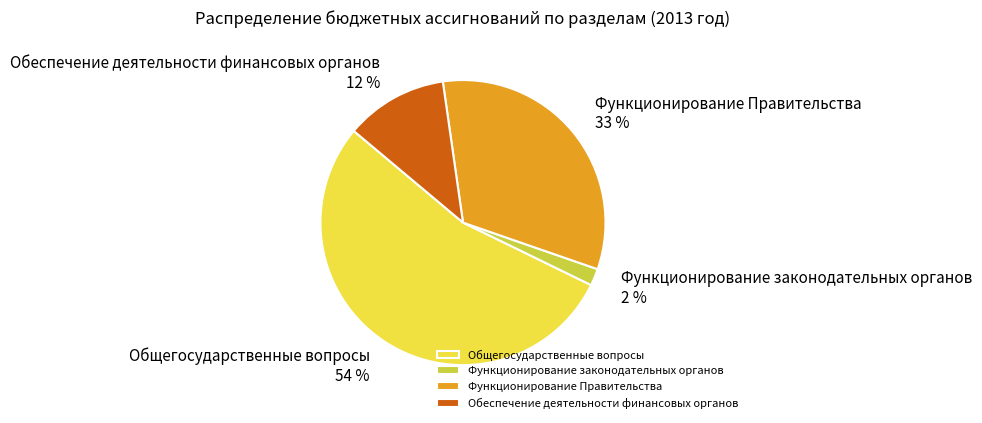

To the nearest percent, what percentage of the pie is Обеспечение деятельности финансовых органов?

12%